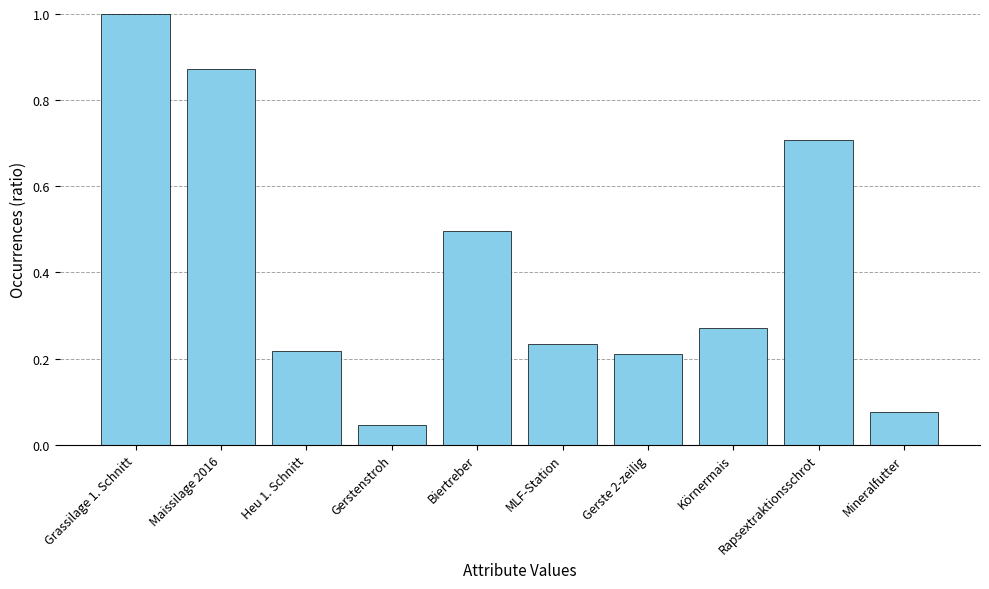

At which label is the value closest to 0?

Gerstenstroh